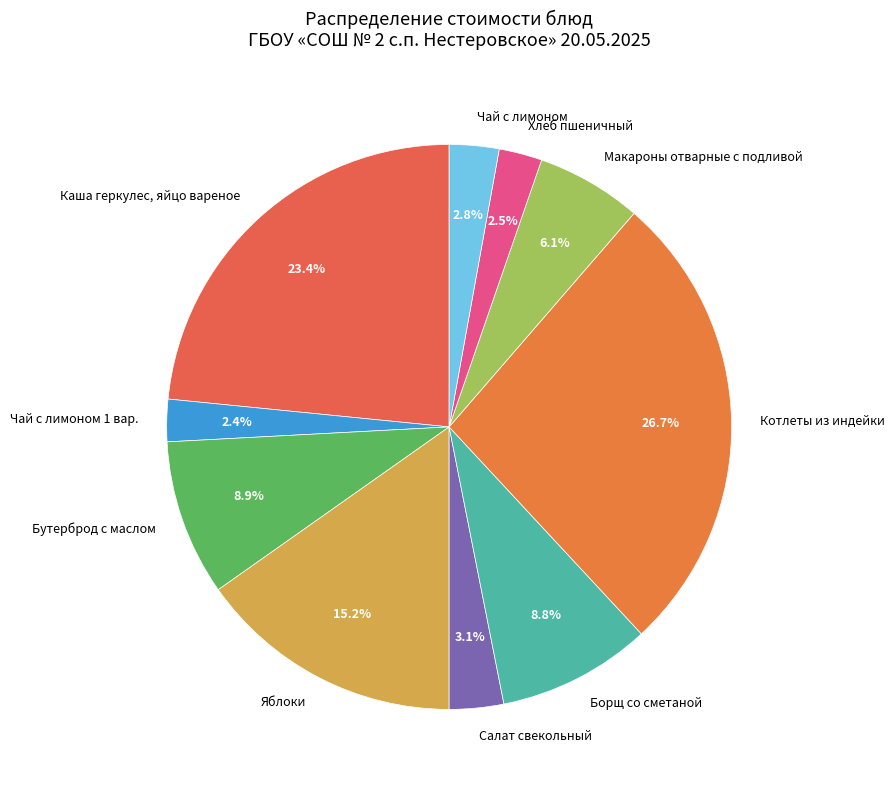

Does any single category account for the majority?

No